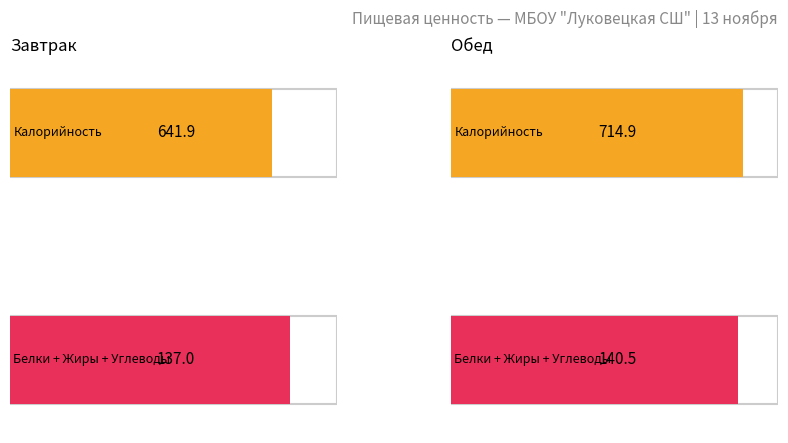

Which series changed the most between Завтрак and Обед?

Калорийность